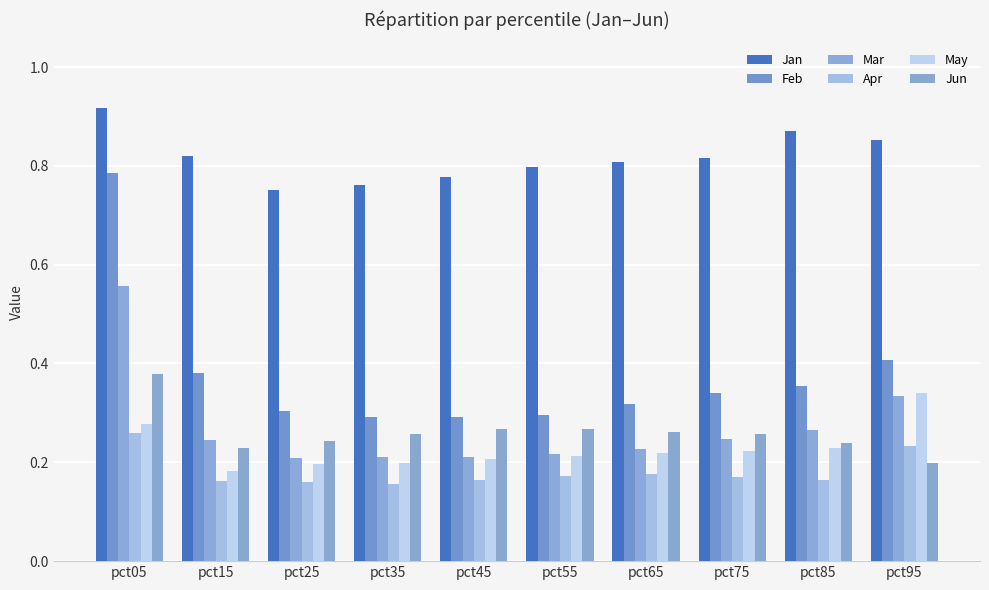

Where is Feb nearest to the value 0?

pct45